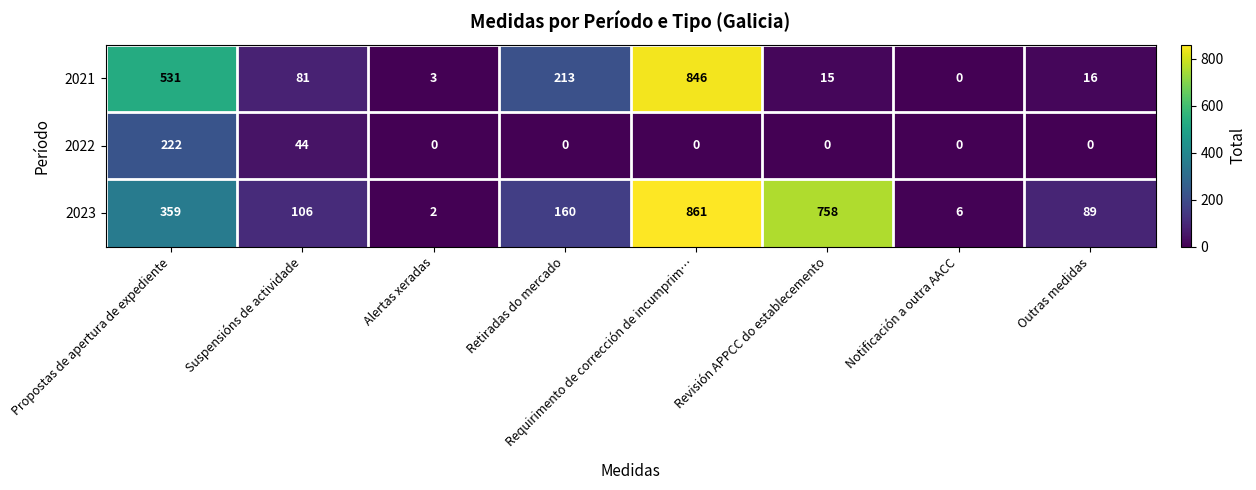

At Alertas xeradas, list the series in order from largest to smallest.

2021, 2023, 2022